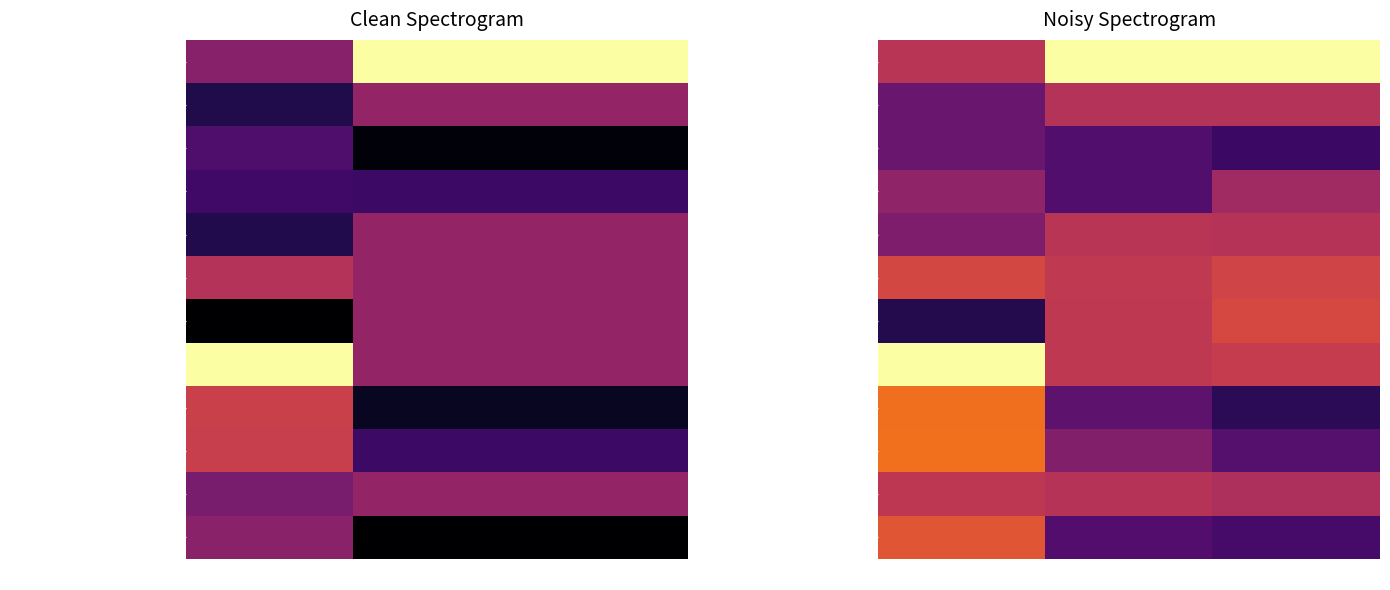

Count the Camiseta regata sintética (basquete) values in the range 0 to 1.

3